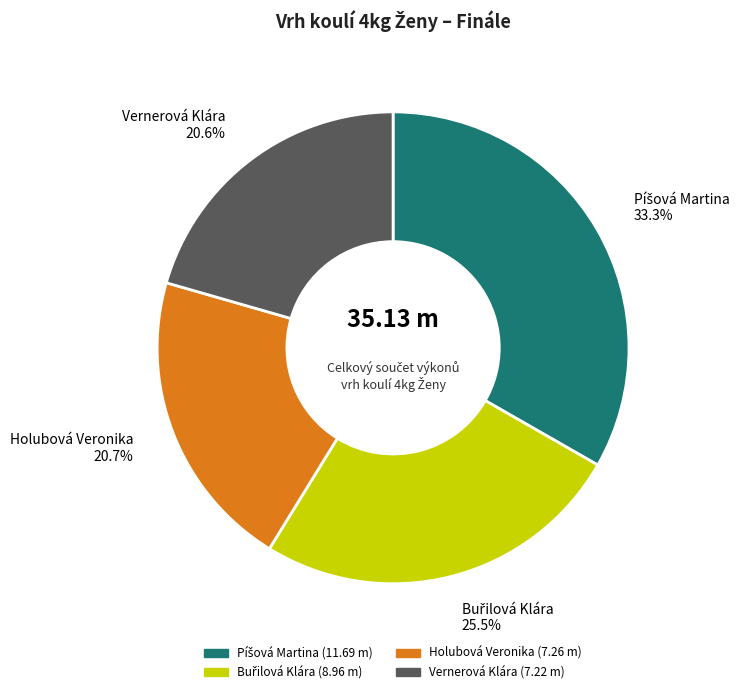

Does Holubová Veronika represent more than half of the total?

No